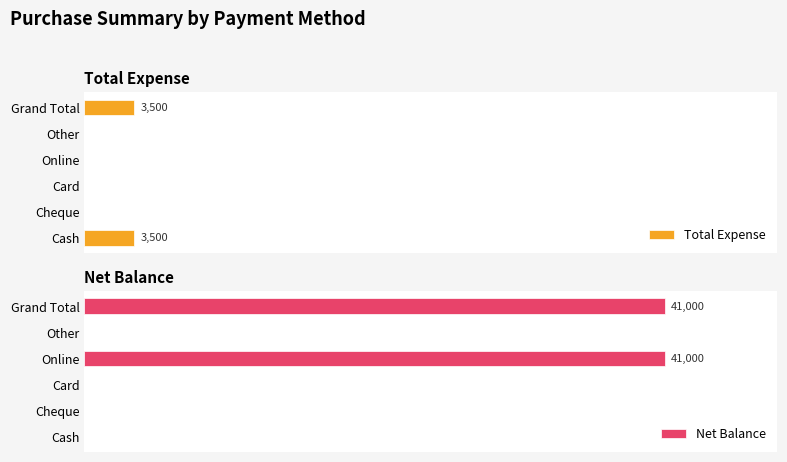

Rank the series by their maximum value, from lowest to highest.

Total Expense, Net Balance